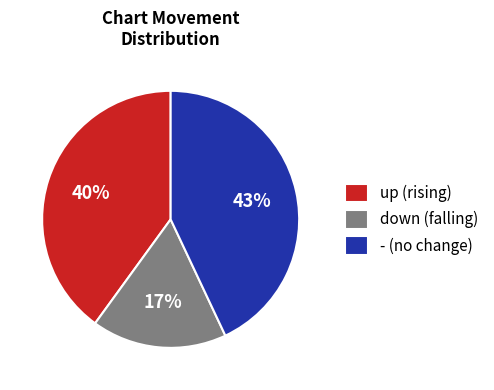

Approximately how many times larger is the value at up compared to -?

0.9